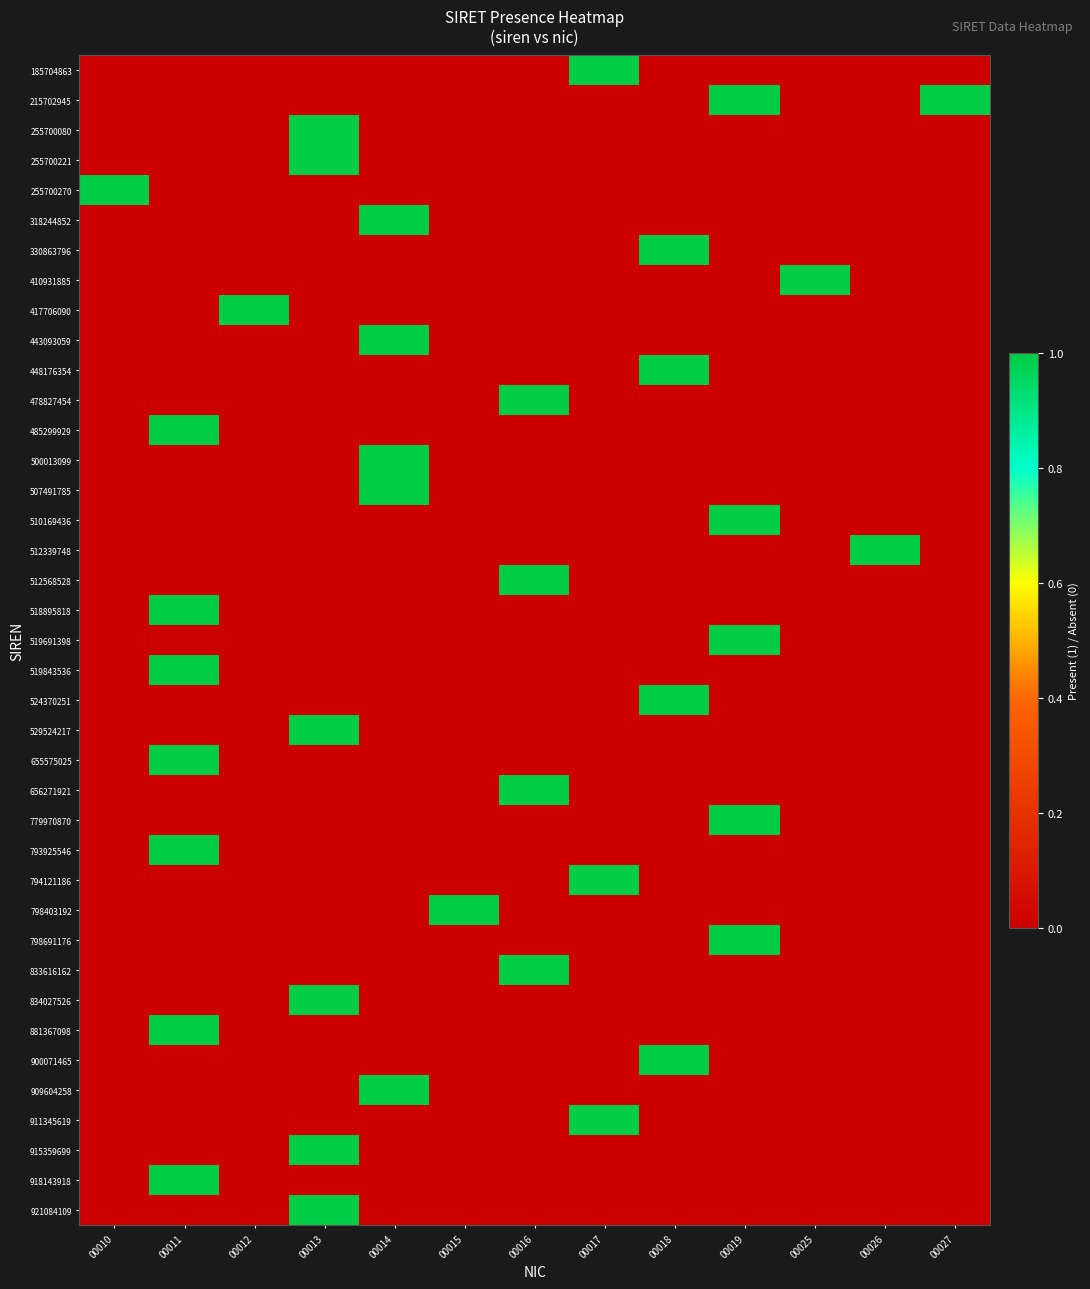

Count the number of data series in this chart.

39